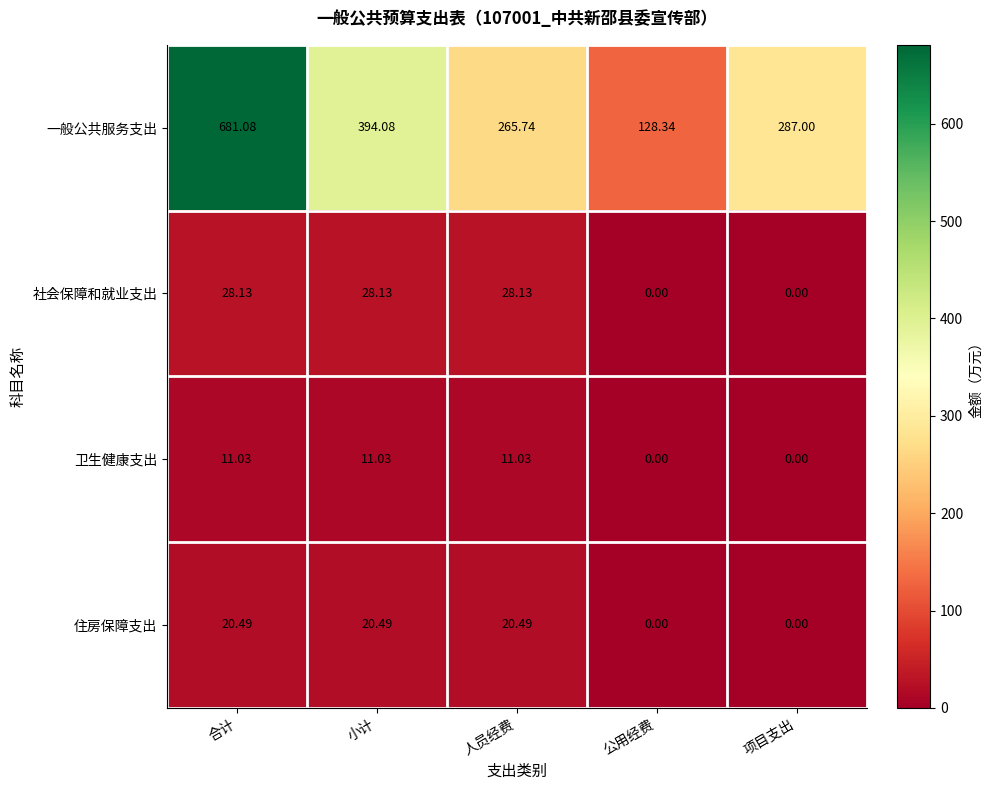

Which series has the largest total across all categories?

一般公共服务支出